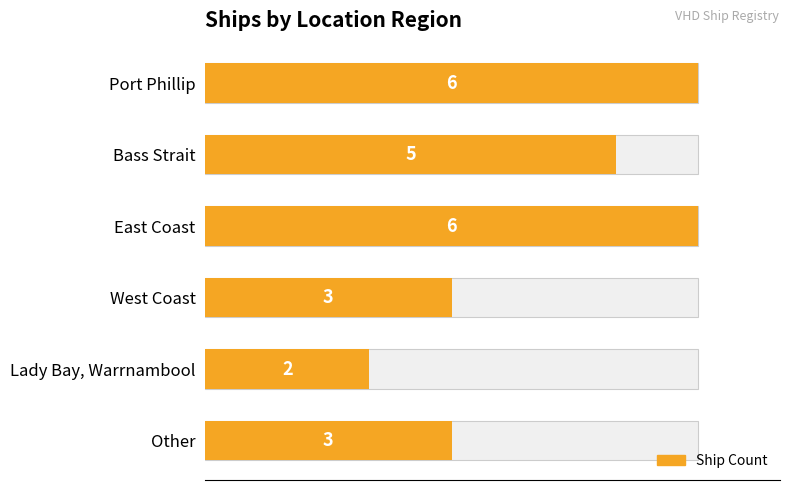

What is the value of the 2nd bar from the left?

5